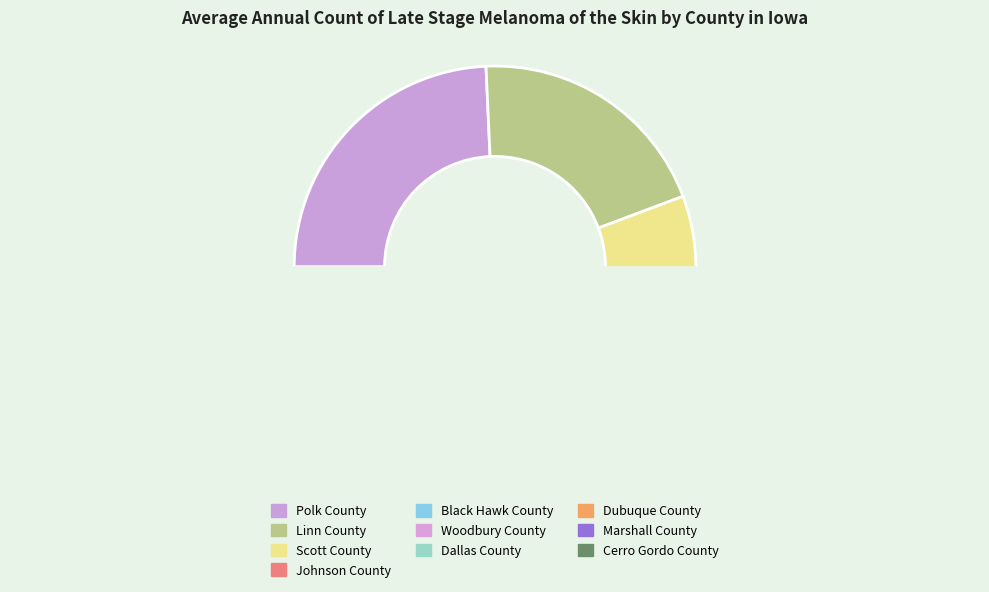

The Marshall County slice represents 13% of the pie. True or false?

False